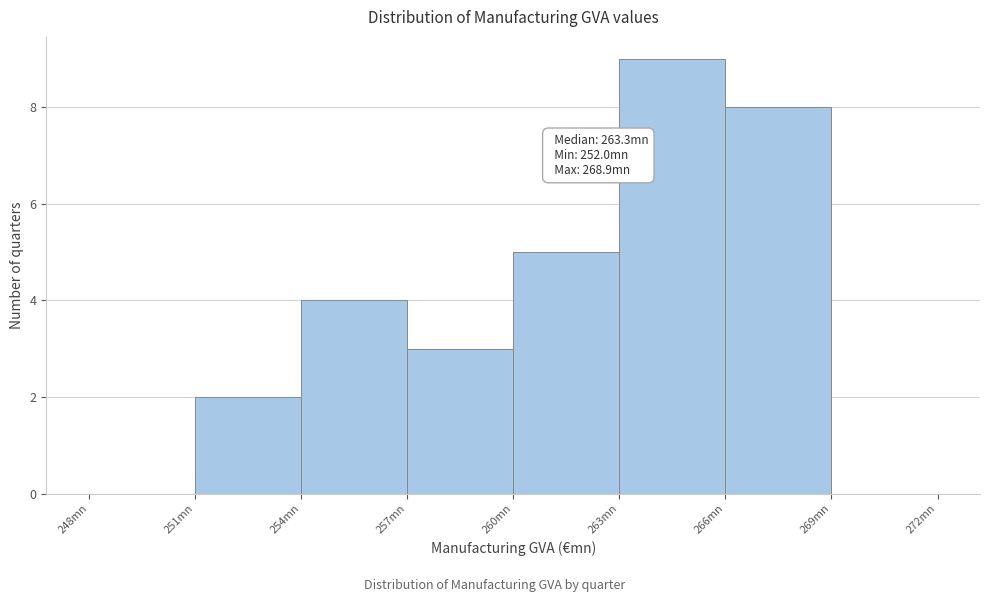

Which range on the x-axis has the tallest bar?

263 to 266